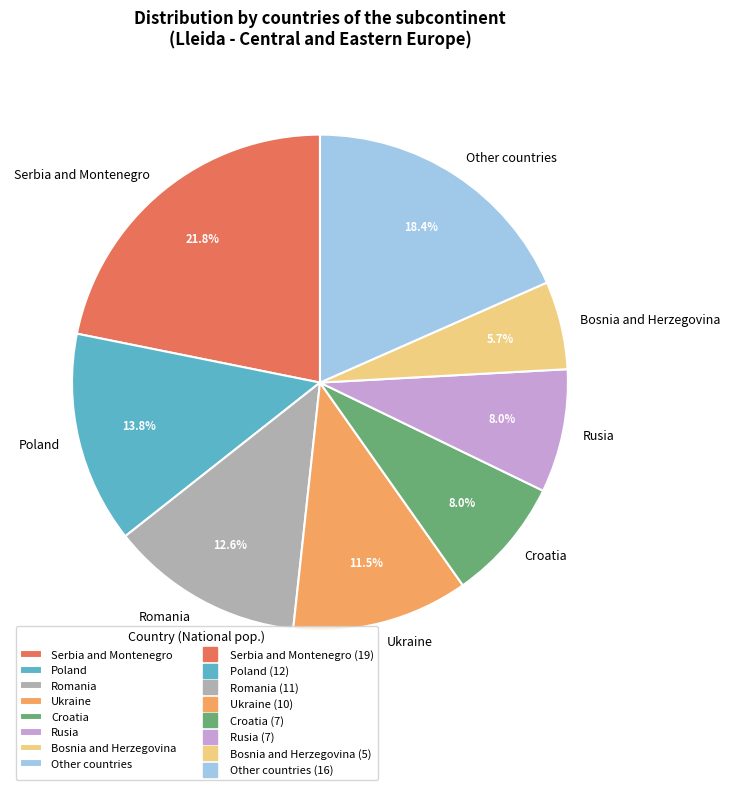

Does Croatia represent more than half of the total?

No